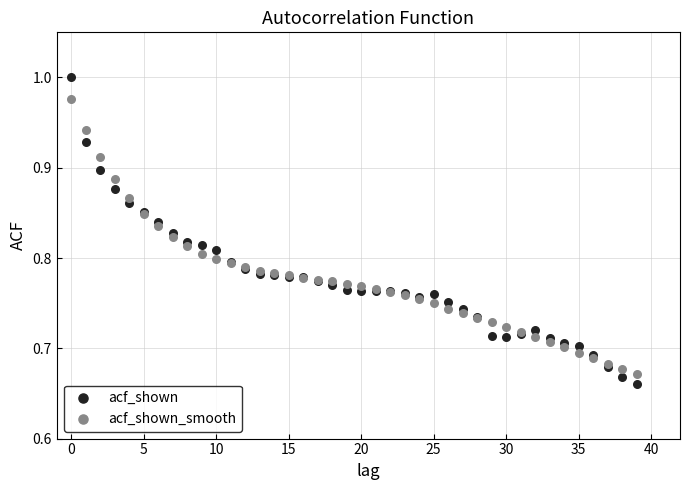

What are all the series names shown in the legend?

acf_shown, acf_shown_smooth